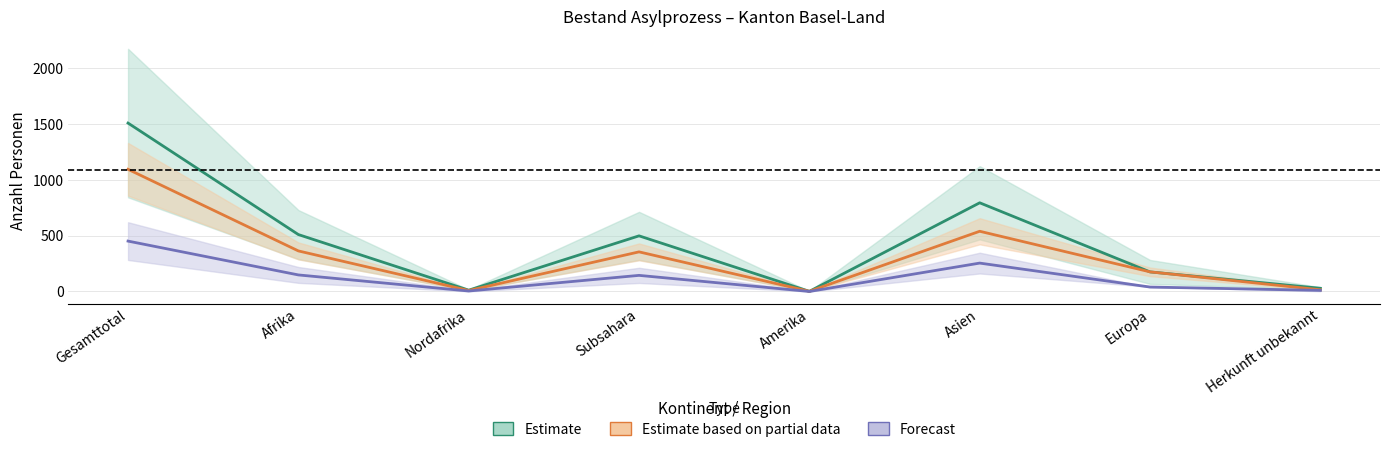

What is the label of the 1st point from the left?

Gesamttotal